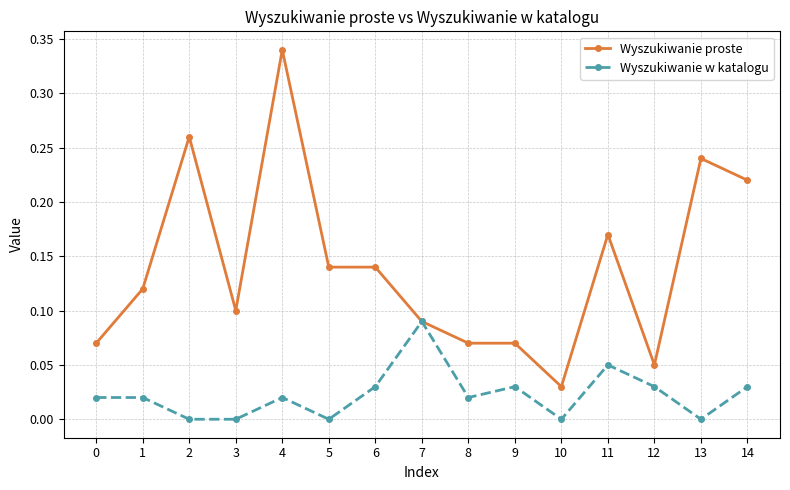

Which category has the lowest value in the Wyszukiwanie proste series?

10